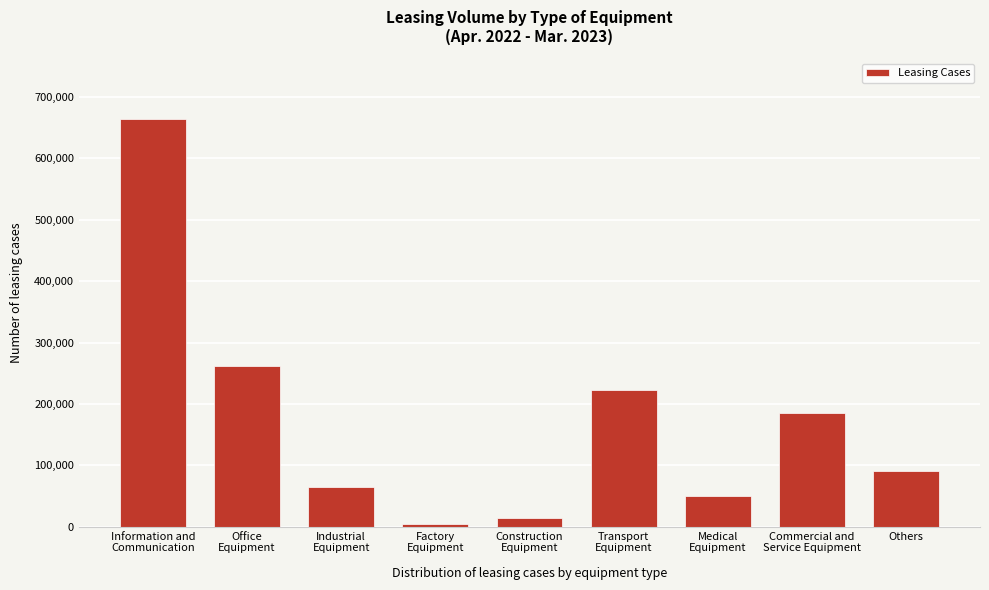

Reading right to left, list all the values displayed in this chart.

90220	184401	49910	222719	13401	4081	63905	262082	663521